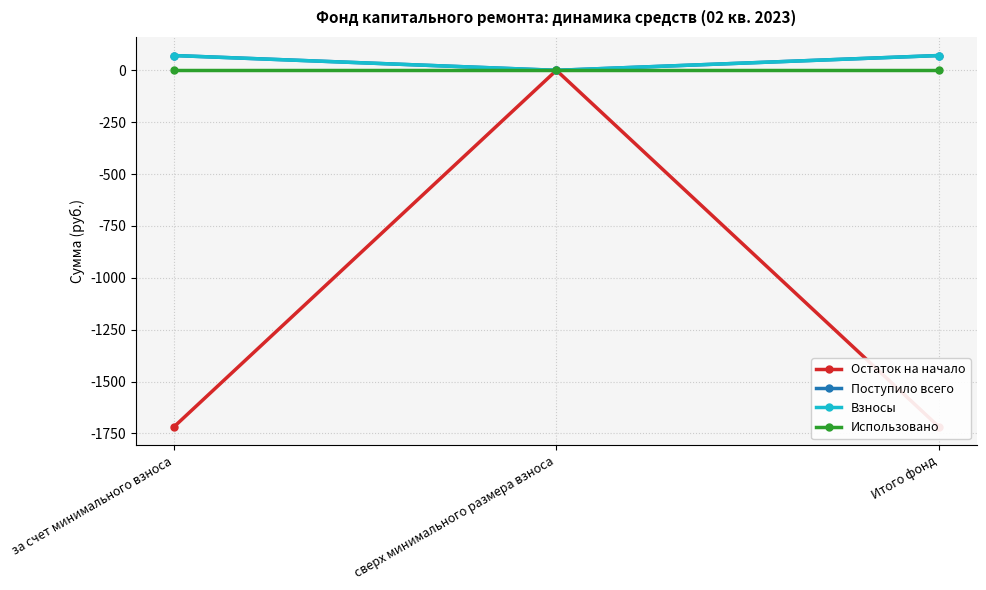

What is the difference between the maximum and minimum values in the Поступило всего series?

71.4